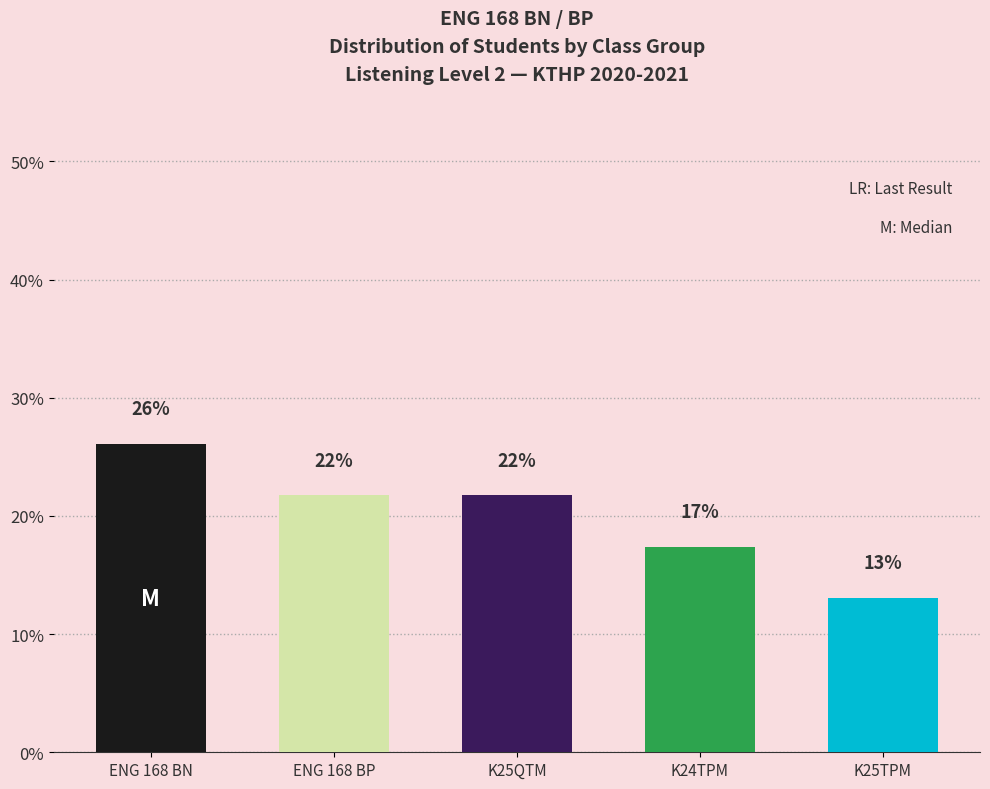

Does the chart contain any negative values?

No